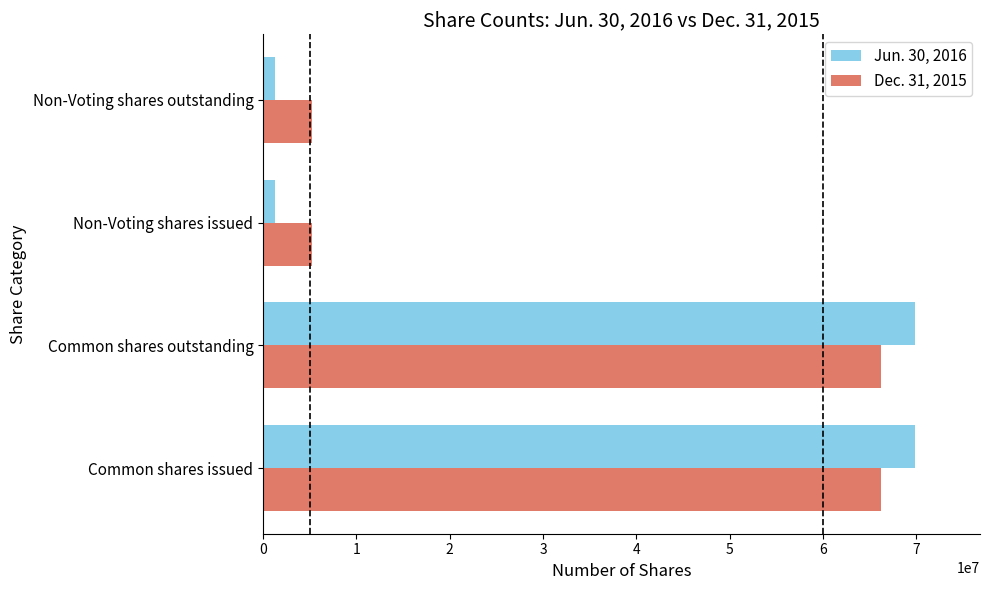

Is the value of Jun. 30, 2016 at Non-Voting shares outstanding greater than the value of Dec. 31, 2015 at Common shares outstanding?

No